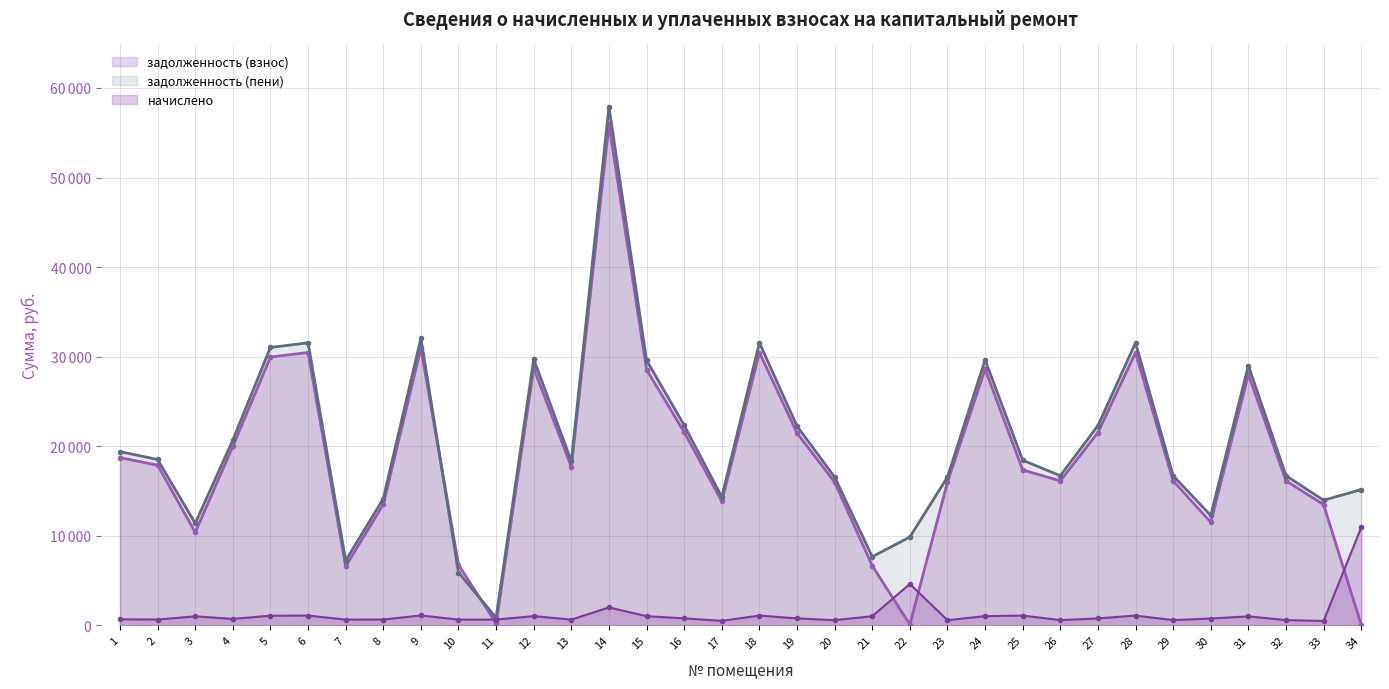

What is the total value across all series at 6?

63083.8